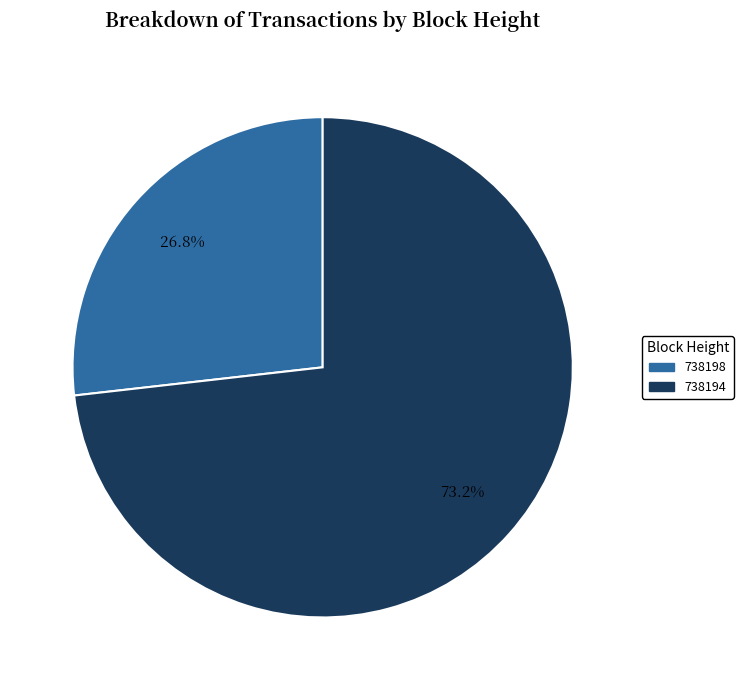

What is the ratio of the value at 738194 to the value at 738198?

2.7